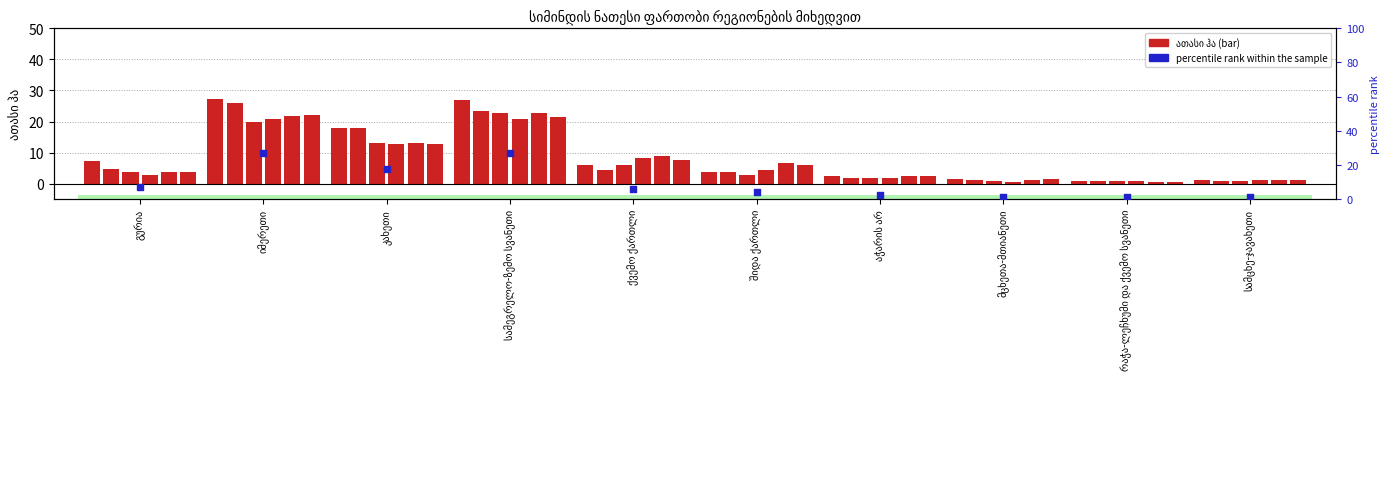

What is the change in value from გურია to მცხეთა-მთიანეთი?

-5.7